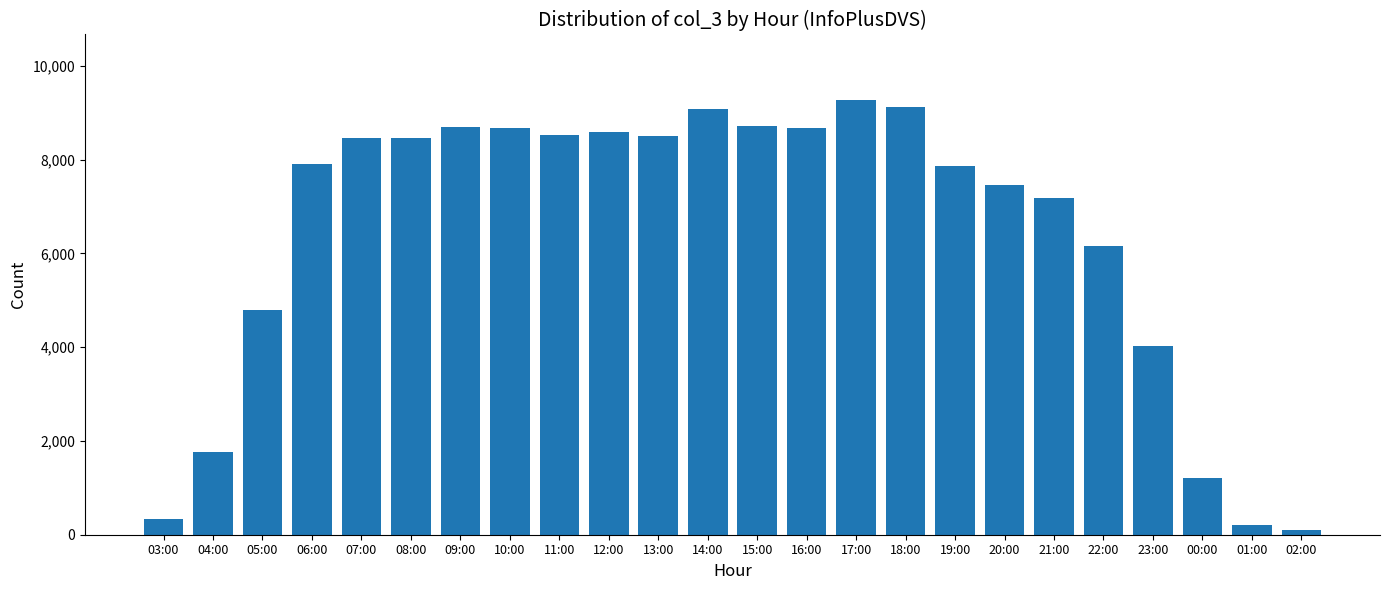

What is the label of the 1st bar from the right?

02:00